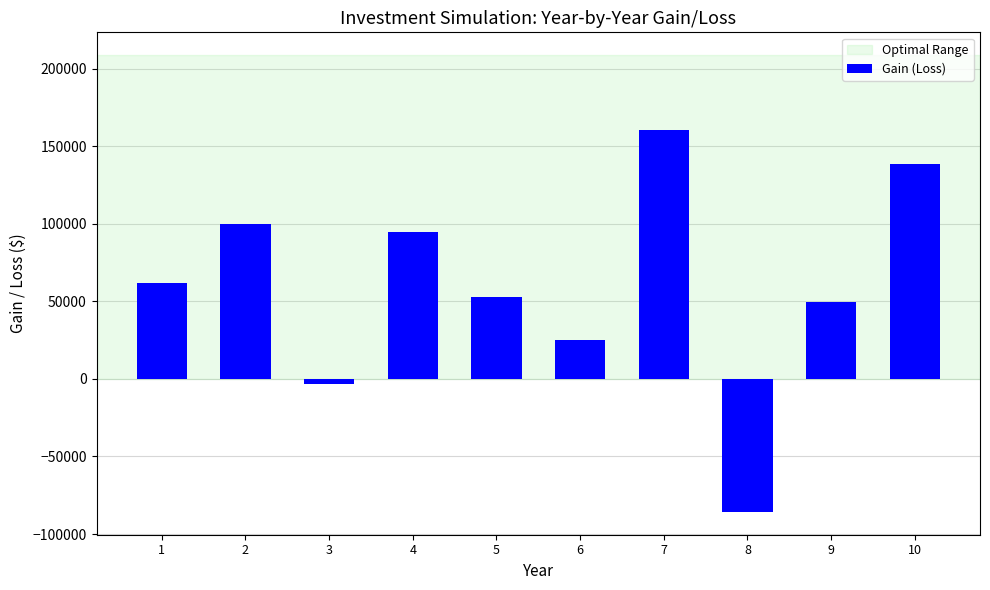

What is the approximate value at 8?

-85721.4